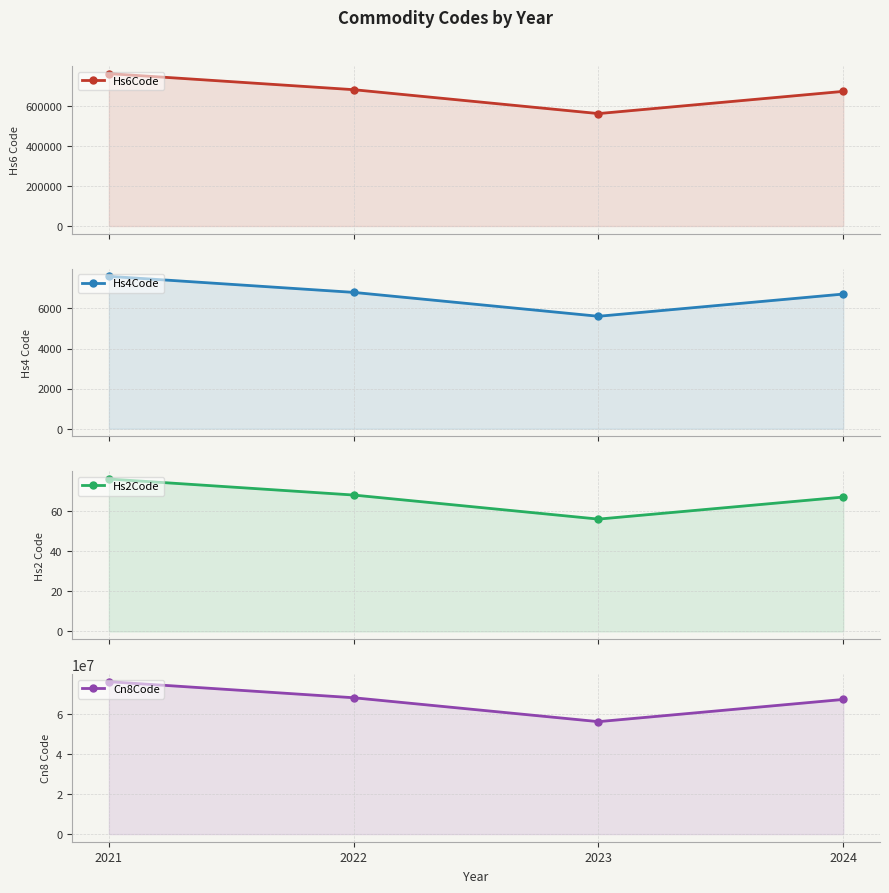

Is the value of Hs4Code at 2023 greater than the value of Hs2Code at 2023?

Yes